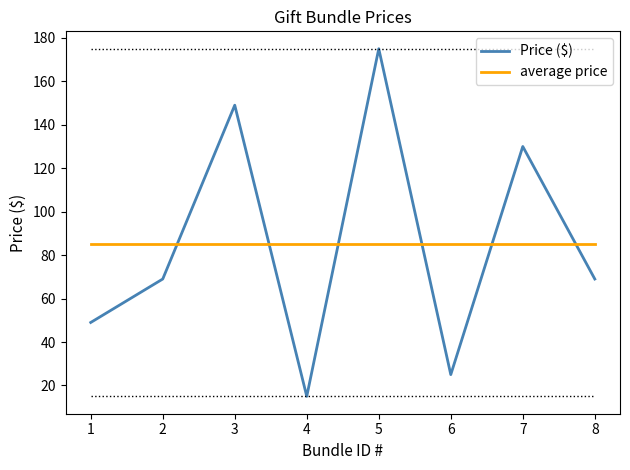

At which label does Price ($) reach its minimum?

4